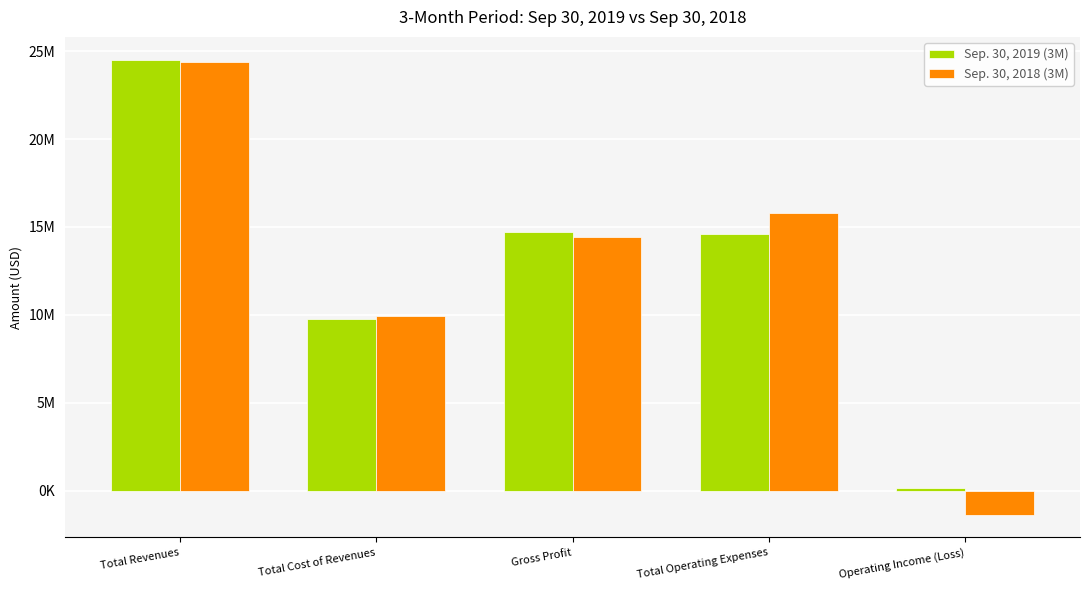

What is the minimum value shown in the chart?

-1357789